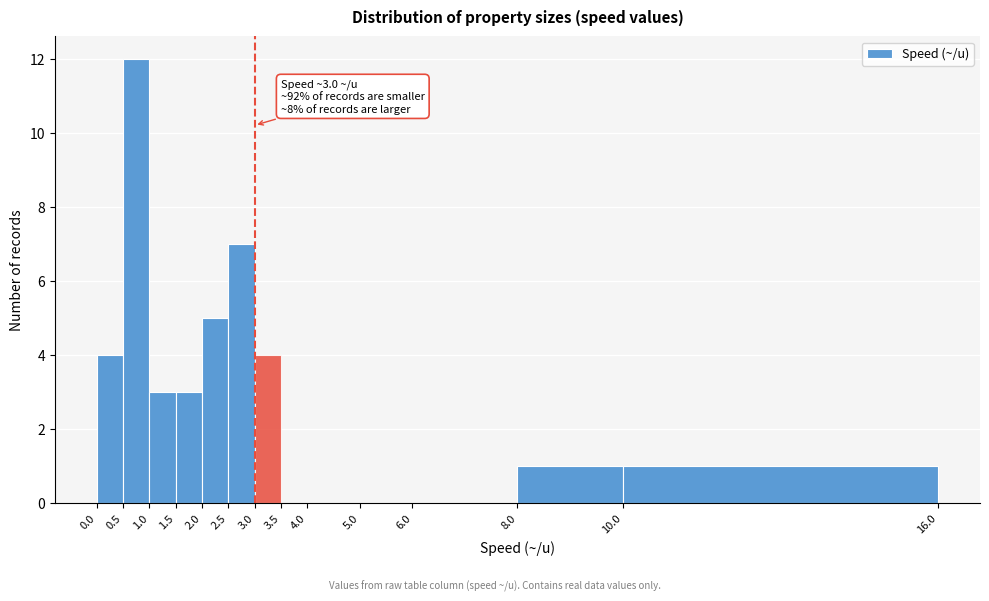

Over which range of the x-axis is the bar tallest?

0.5 to 1.0